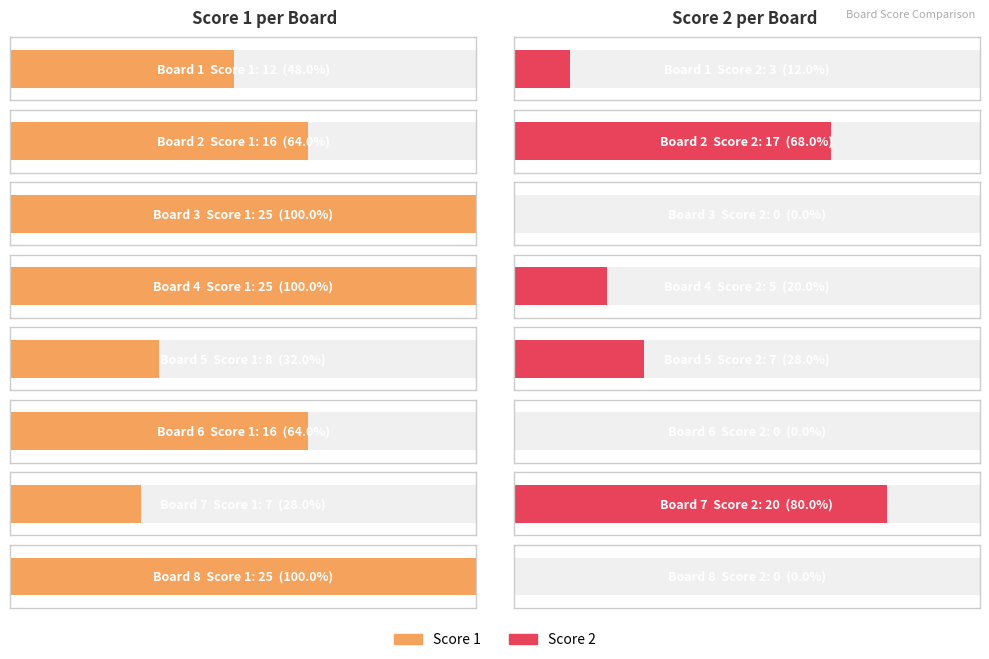

Is the value of Score 2 at 7 greater than the value of Score 1 at 8?

No